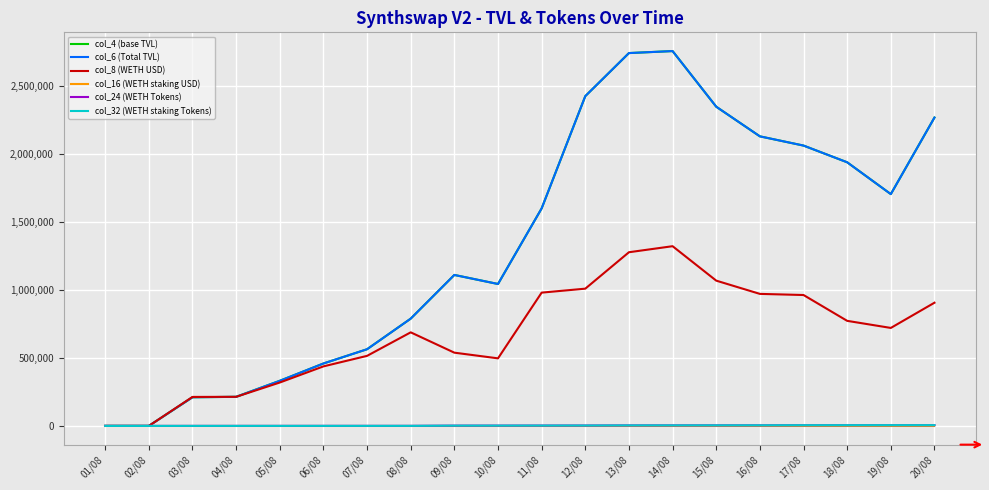

Is this an area chart (filled region under the line)?

No